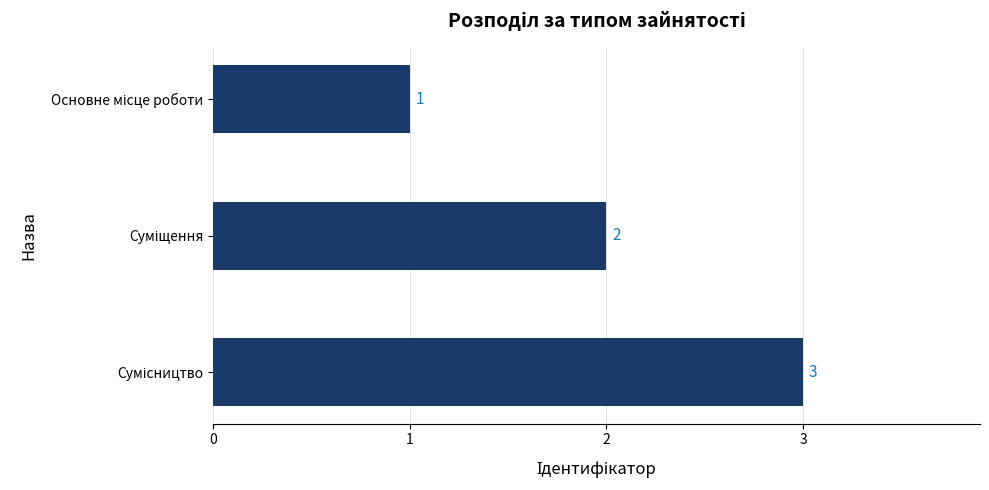

What is the value of the 1st bar from the top?

1